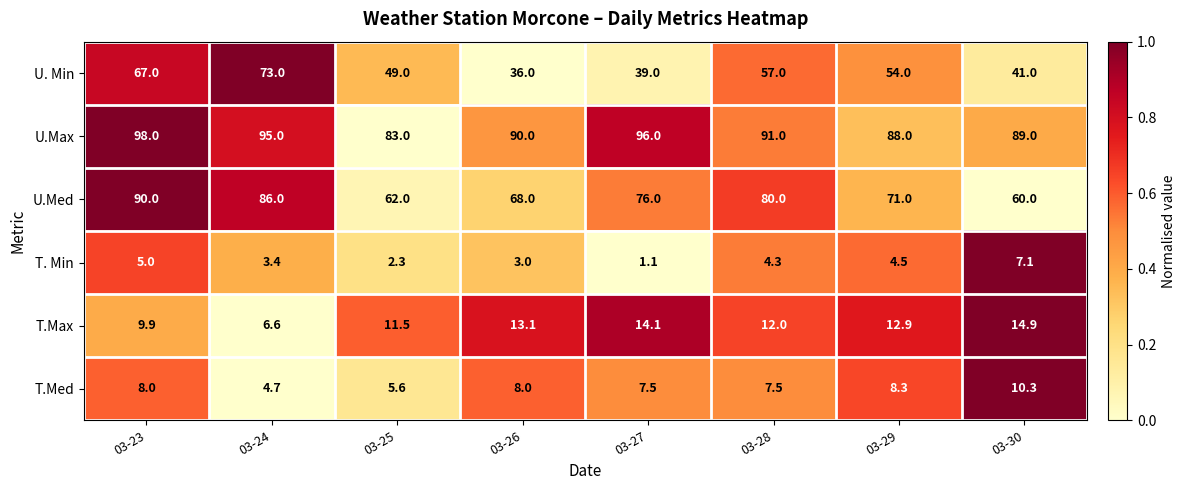

What is the sum of the T.Med values at 03-30 and 03-28?

17.8